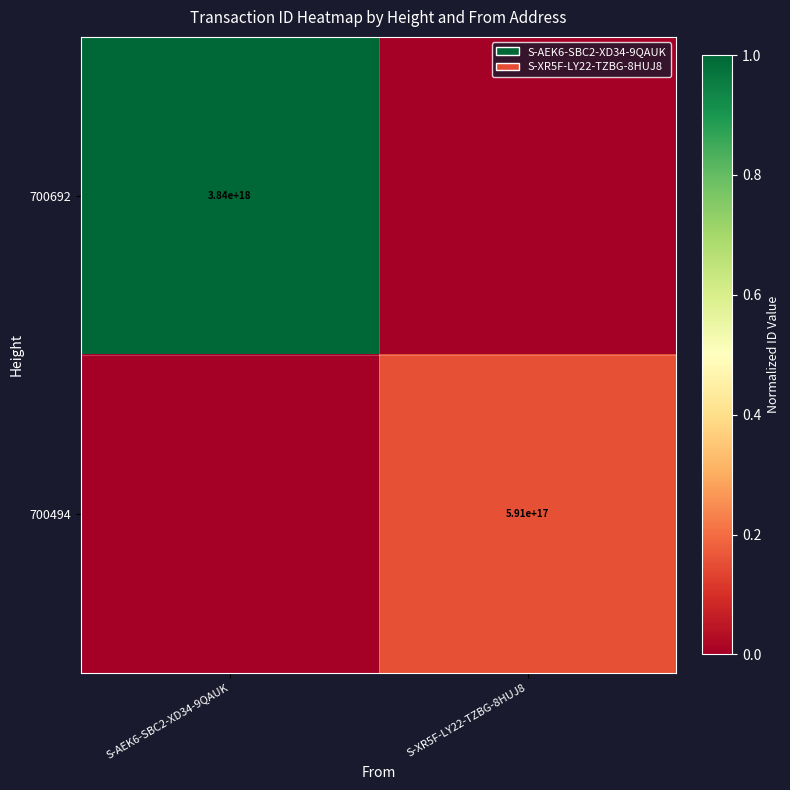

The 700692 series shows 1526947398752271872 at S-AEK6-SBC2-XD34-9QAUK. True or false?

False